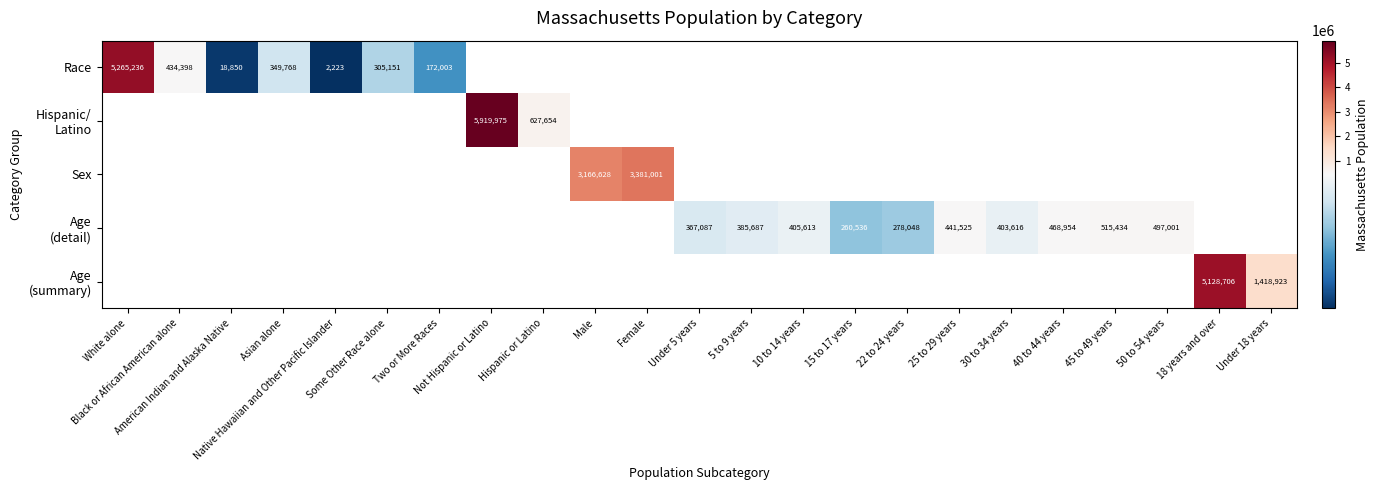

Rank the categories by Age (summary) value from lowest to highest.

Under 18 years, White alone, Black or African American alone, American Indian and Alaska Native, Asian alone, Native Hawaiian and Other Pacific Islander, Some Other Race alone, Two or More Races, Not Hispanic or Latino, Hispanic or Latino, Male, Female, Under 5 years, 5 to 9 years, 10 to 14 years, 15 to 17 years, 22 to 24 years, 25 to 29 years, 30 to 34 years, 40 to 44 years, 45 to 49 years, 50 to 54 years, 18 years and over